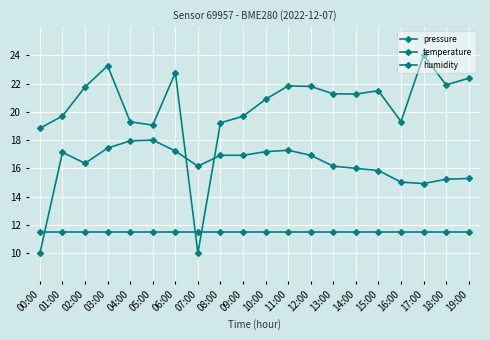

Does the chart display data point markers on the line(s)?

Yes